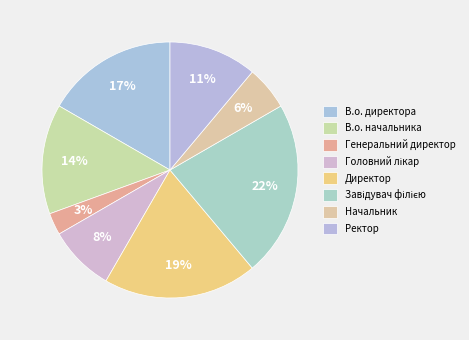

How much of the chart is everything except Генеральний директор?

97.2%